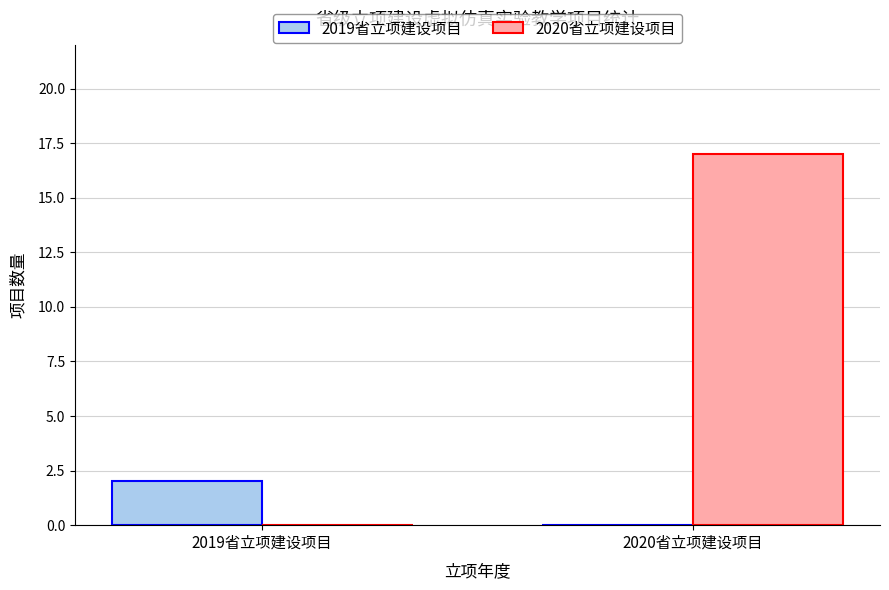

What value does the 2020省立项建设项目 series have at 2020省立项建设项目, to the nearest 5?

15